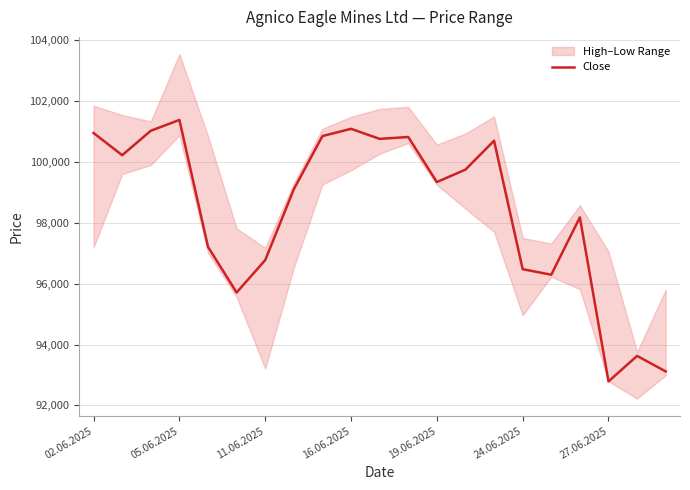

What is the sum of all values?

2066151